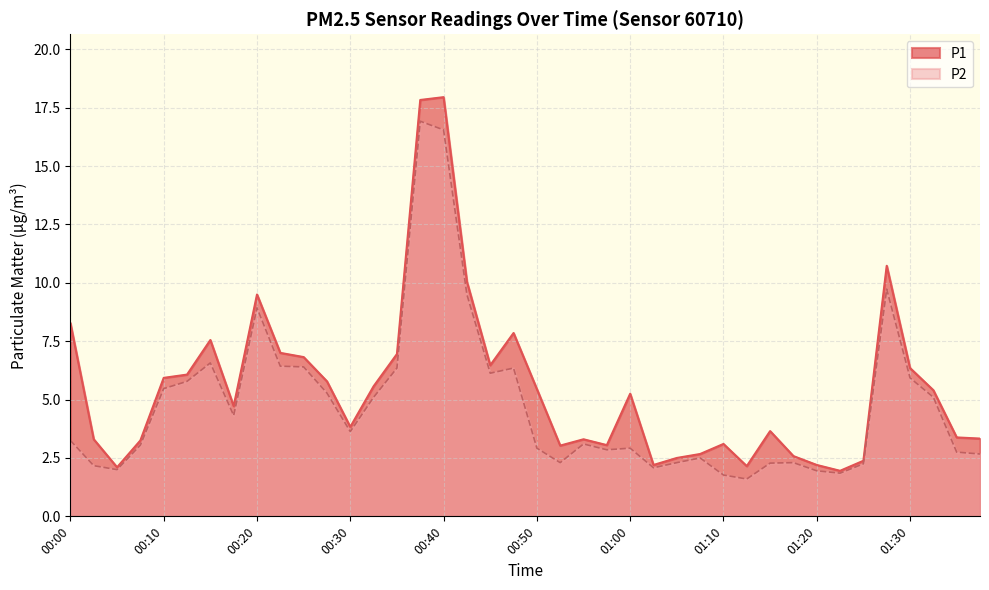

Between 01:32 and 01:17, which is larger?

01:32